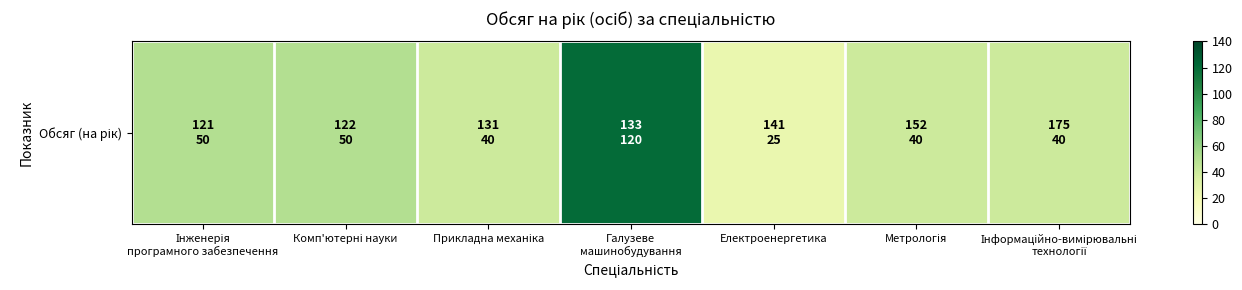

Rank the categories by value from highest to lowest.

Галузеве
машинобудування, Інженерія
програмного забезпечення, Комп'ютерні науки, Прикладна механіка, Метрологія, Інформаційно-вимірювальні
технології, Електроенергетика